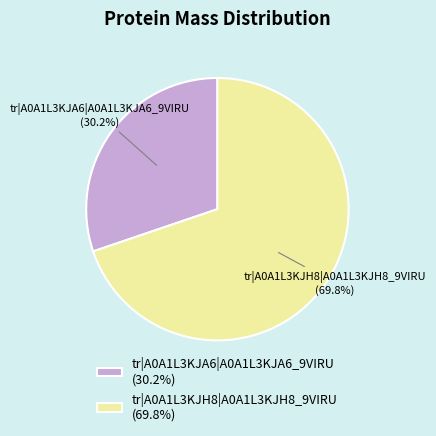

Which category accounts for the majority?

tr|A0A1L3KJH8|A0A1L3KJH8_9VIRU